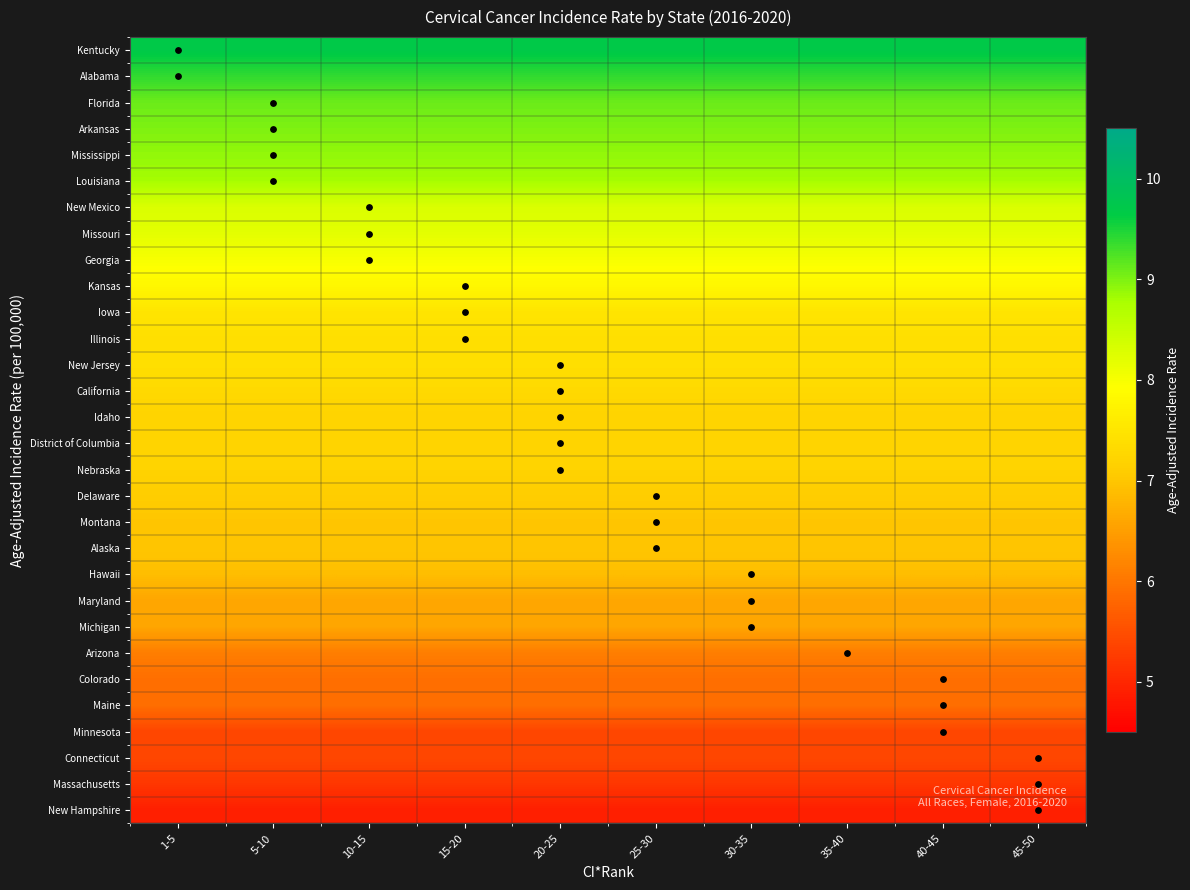

Count the number of data series in this chart.

30